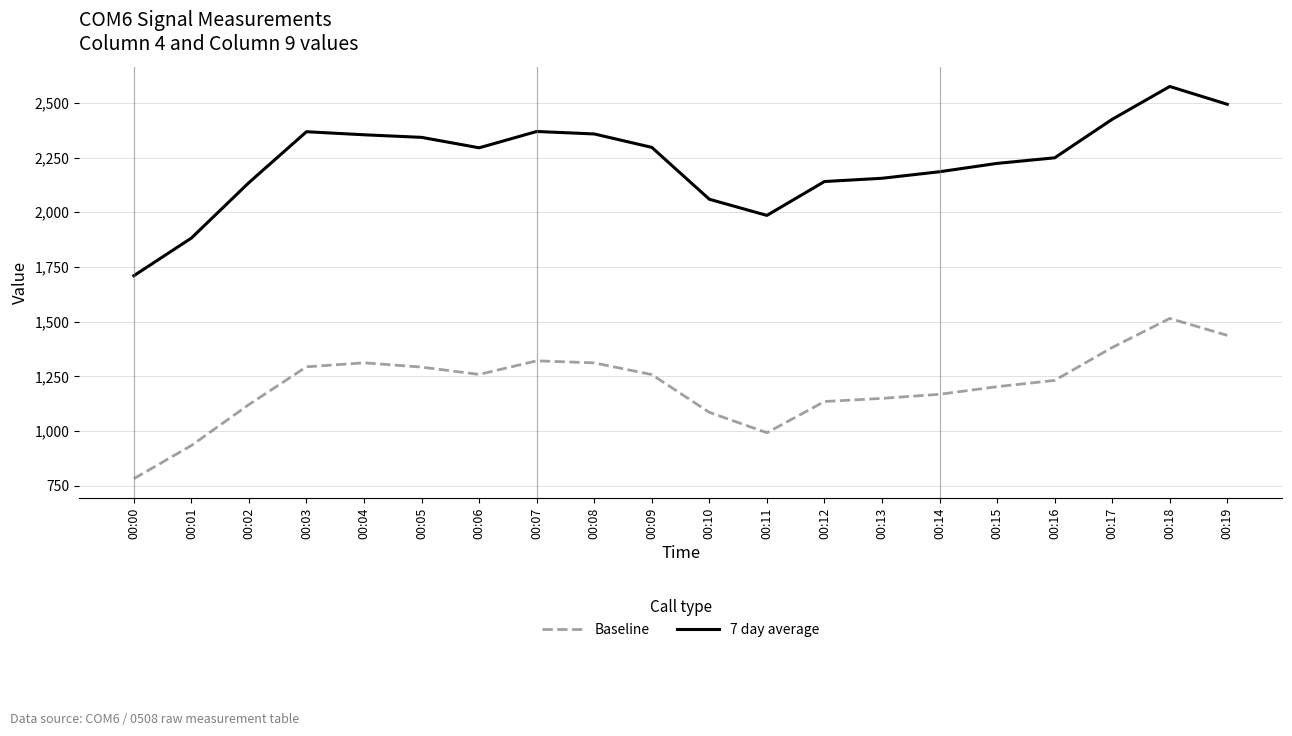

Is it true that Baseline equals 760.2 at 00:05?

False